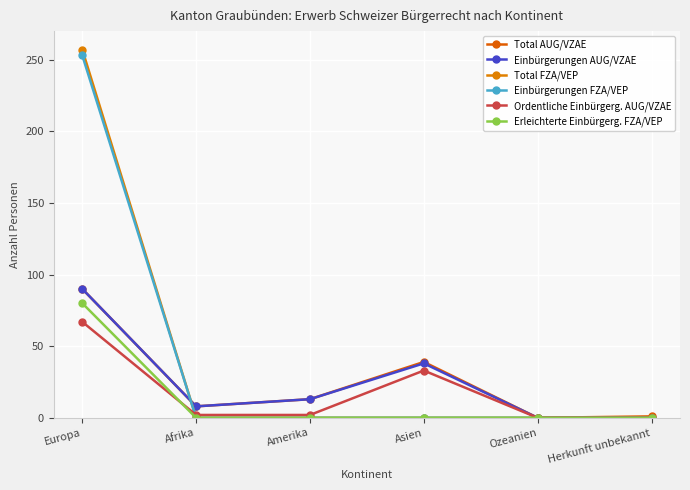

What are all the series names shown in the legend?

Total AUG/VZAE, Einbürgerungen AUG/VZAE, Total FZA/VEP, Einbürgerungen FZA/VEP, Ordentliche Einbürgerg. AUG/VZAE, Erleichterte Einbürgerg. FZA/VEP